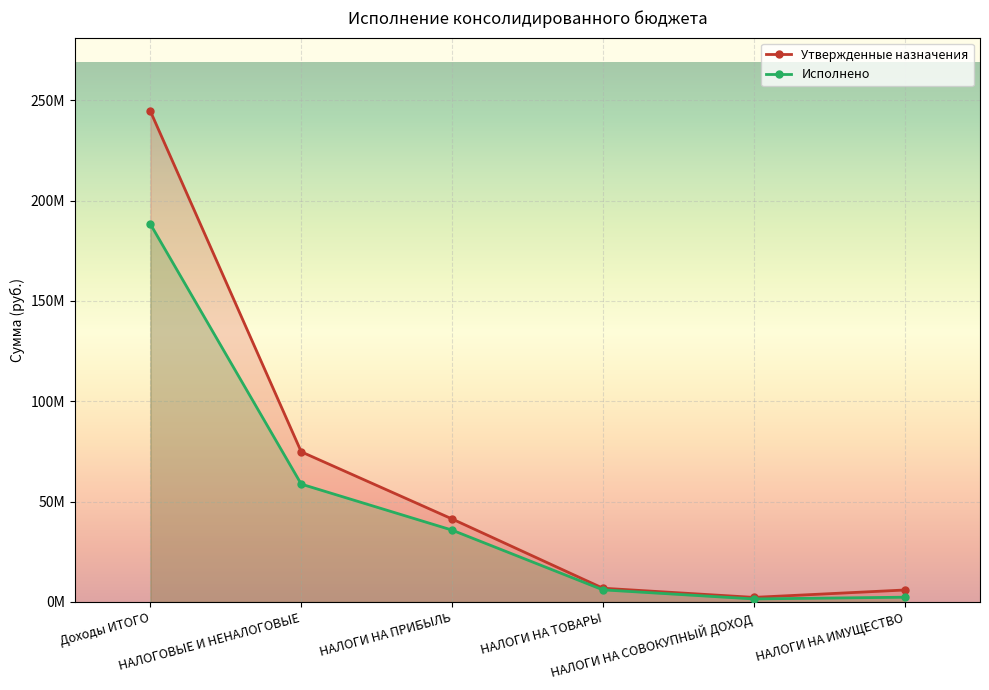

At which category does the chart reach its minimum across all series?

НАЛОГИ НА СОВОКУПНЫЙ ДОХОД